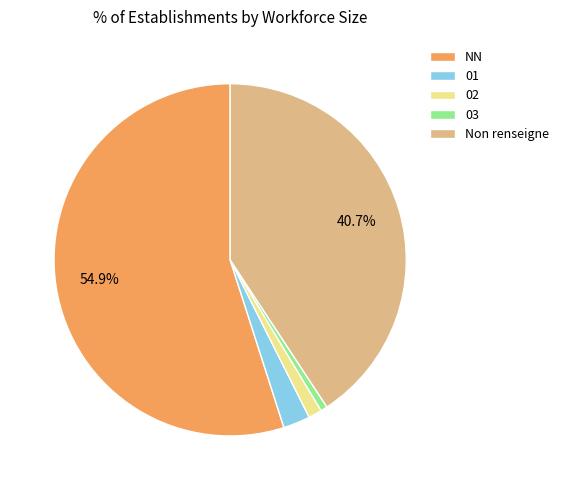

Do 03 and 01 together represent more than half of the pie?

No